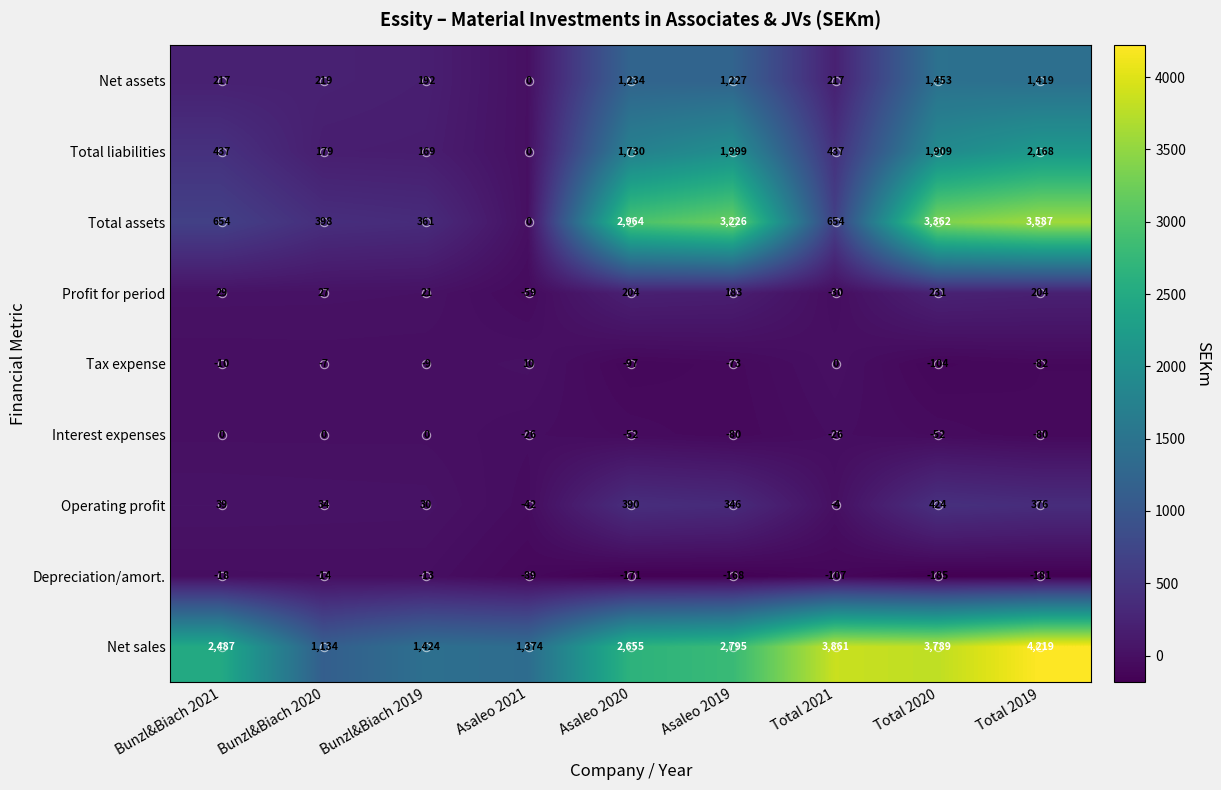

What is the sum of all Interest expenses values?

-316